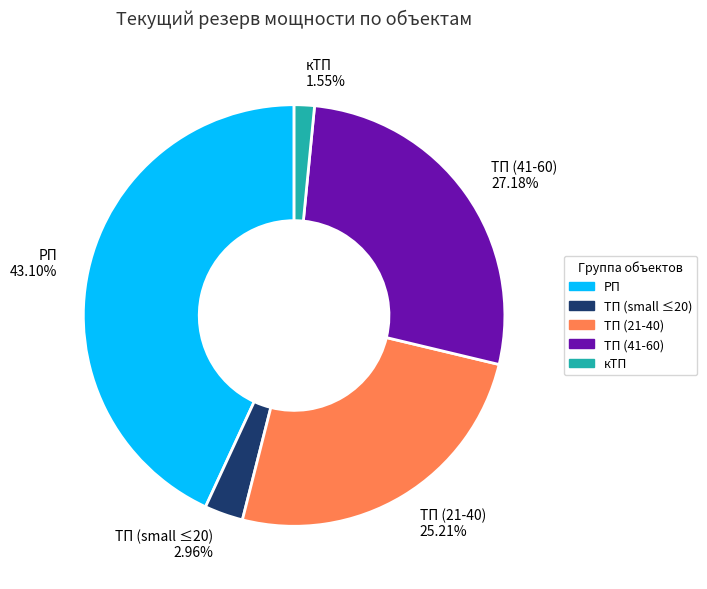

Rank the categories by value from lowest to highest.

кТП 1.55%, ТП (small ≤20) 2.96%, ТП (21-40) 25.21%, ТП (41-60) 27.18%, РП 43.10%